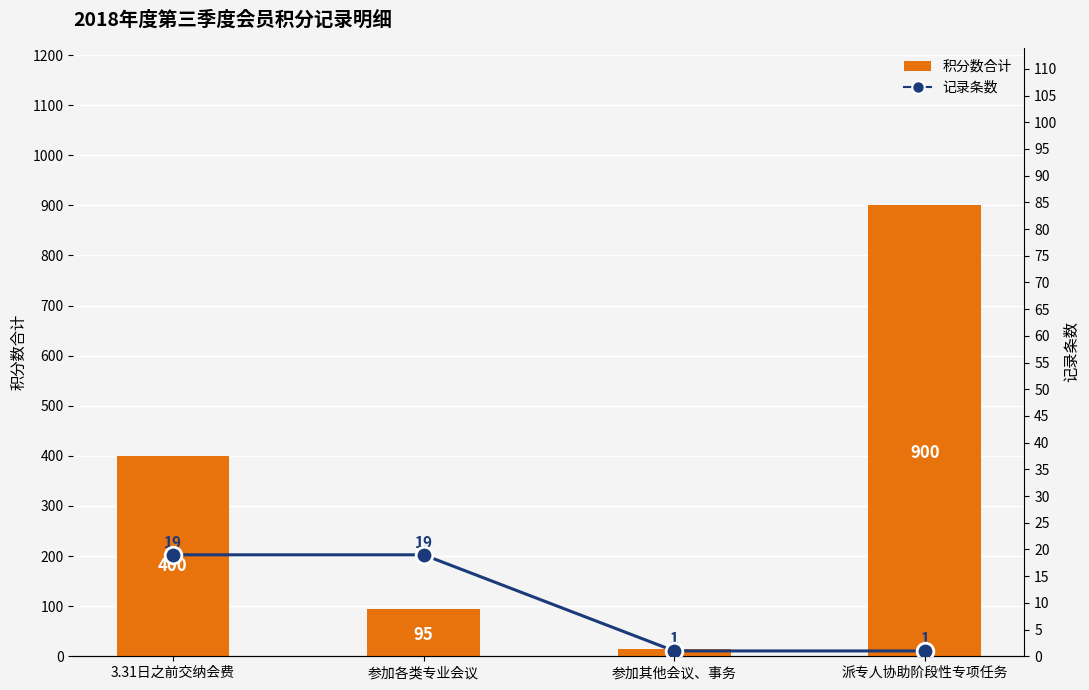

Is it true that 积分数合计 equals 95 at 参加各类专业会议?

True